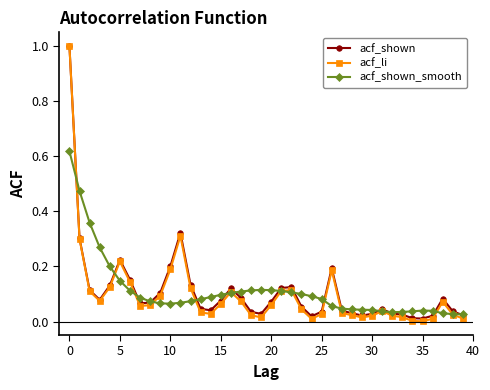

True or false: acf_shown has more than 2 interior local peaks.

True